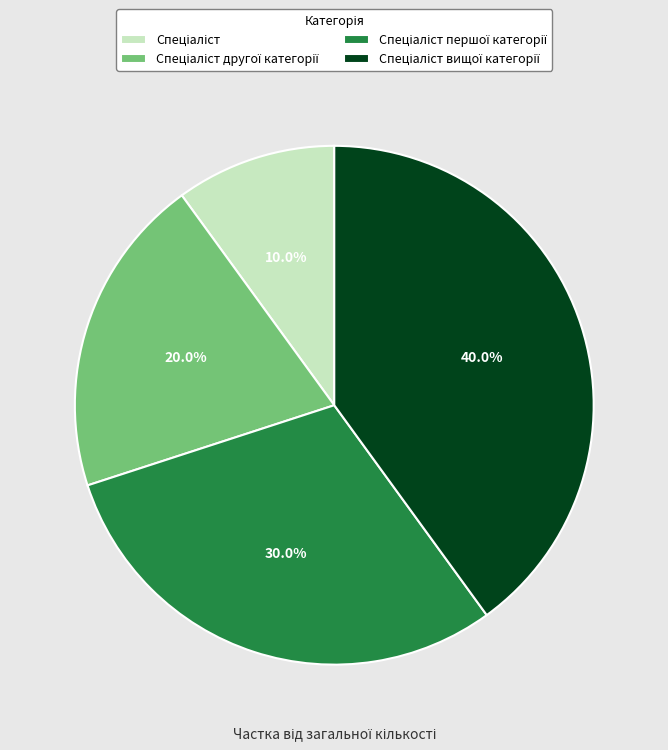

Is there a majority slice in this chart?

No